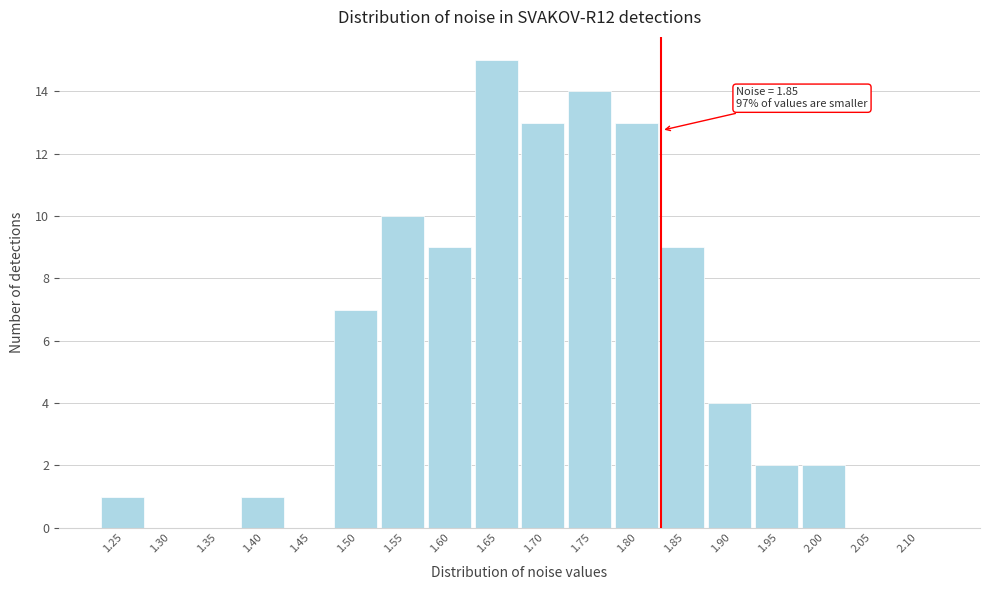

Reading left to right, list all the values displayed in this chart.

1.25=1	1.30=0	1.35=0	1.40=1	1.45=0	1.50=7	1.55=10	1.60=9	1.65=15	1.70=13	1.75=14	1.80=13	1.85=9	1.90=4	1.95=2	2.00=2	2.05=0	2.10=0